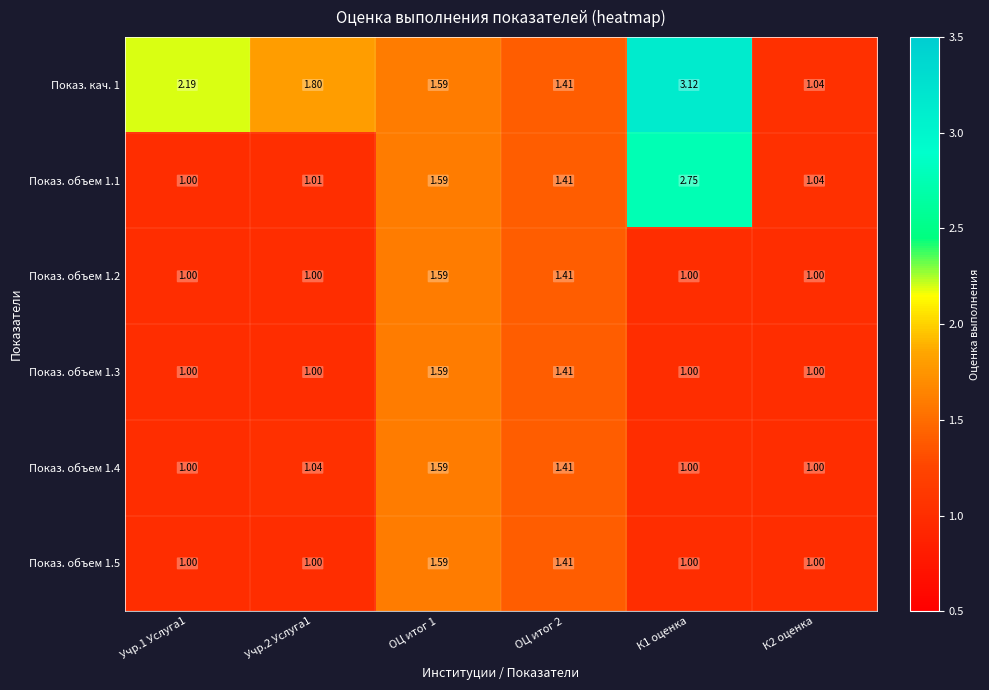

Is the value of Показ. кач. 1 at Учр.1 Услуга1 greater than the value of Показ. объем 1.2 at К2 оценка?

Yes